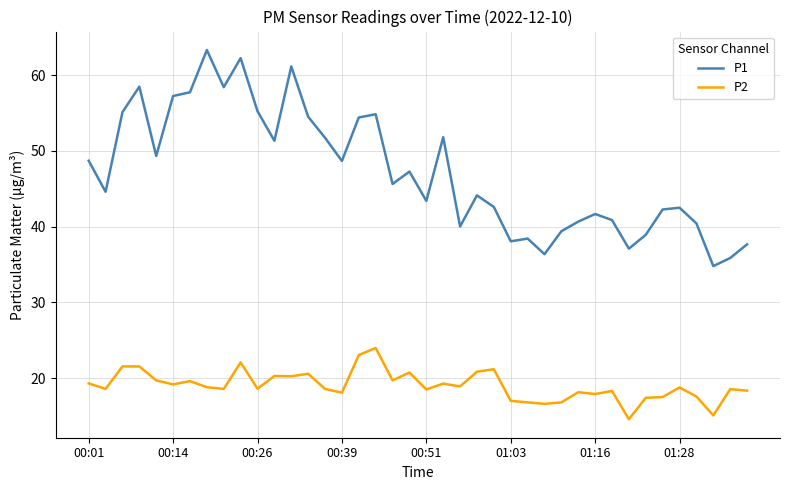

What is the difference between the second highest and minimum values in the P1 series?

27.4